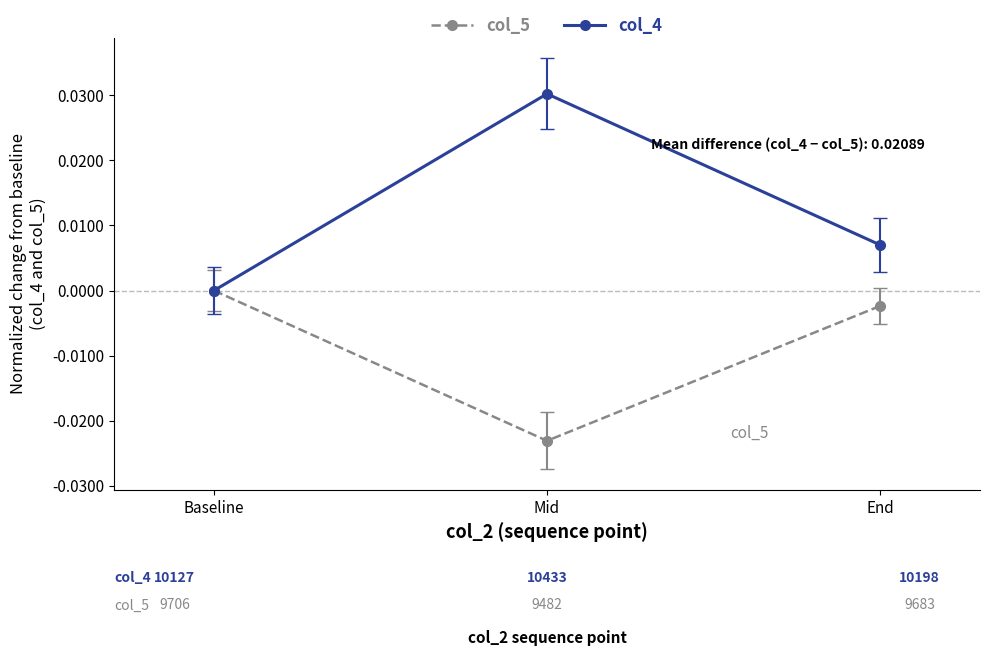

Is it true that col_5 equals 0.0 at Baseline?

True